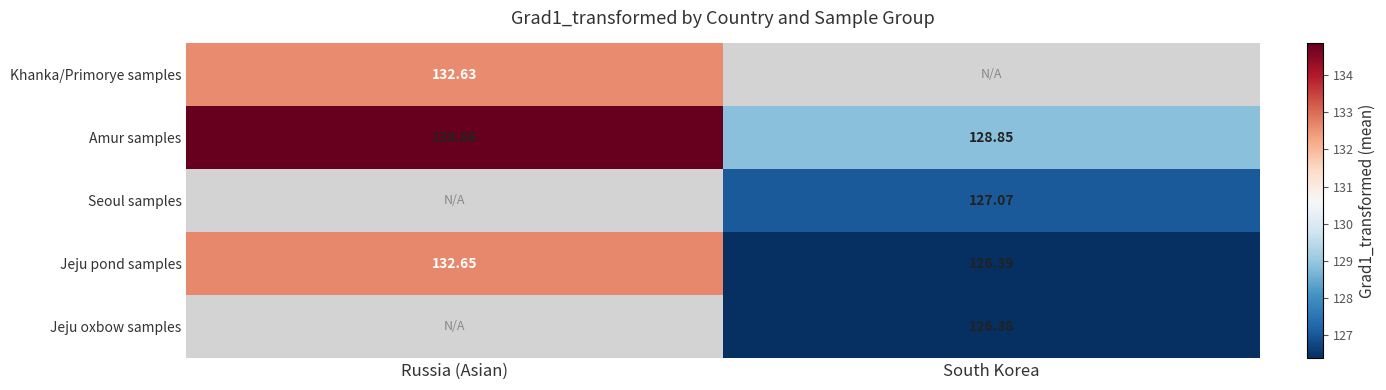

At which label is Jeju pond samples closest to 129?

South Korea